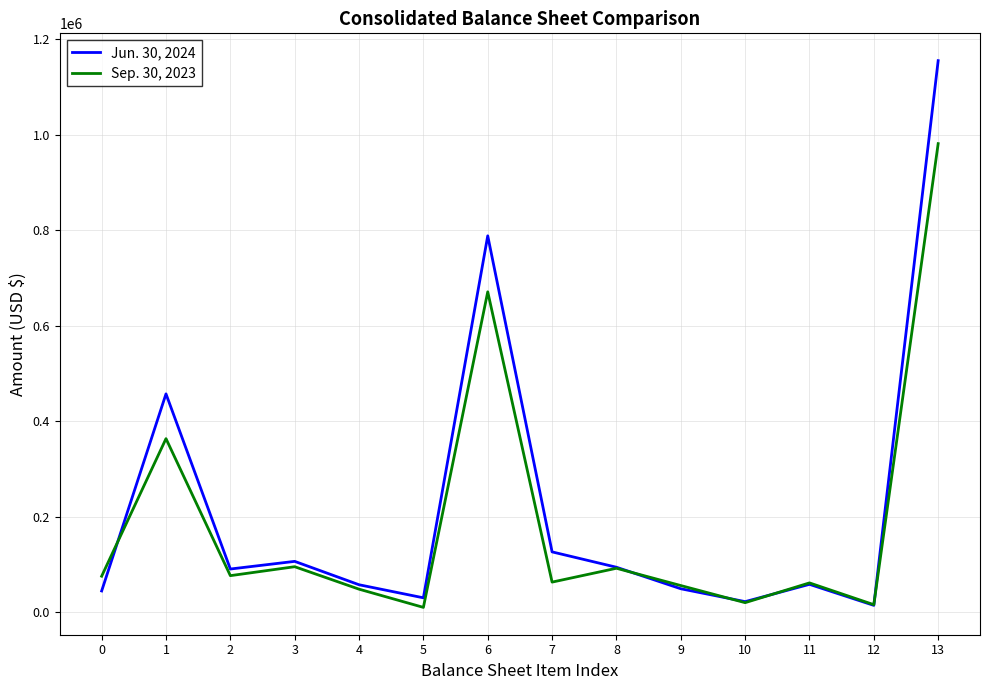

How many distinct data groups are displayed?

2